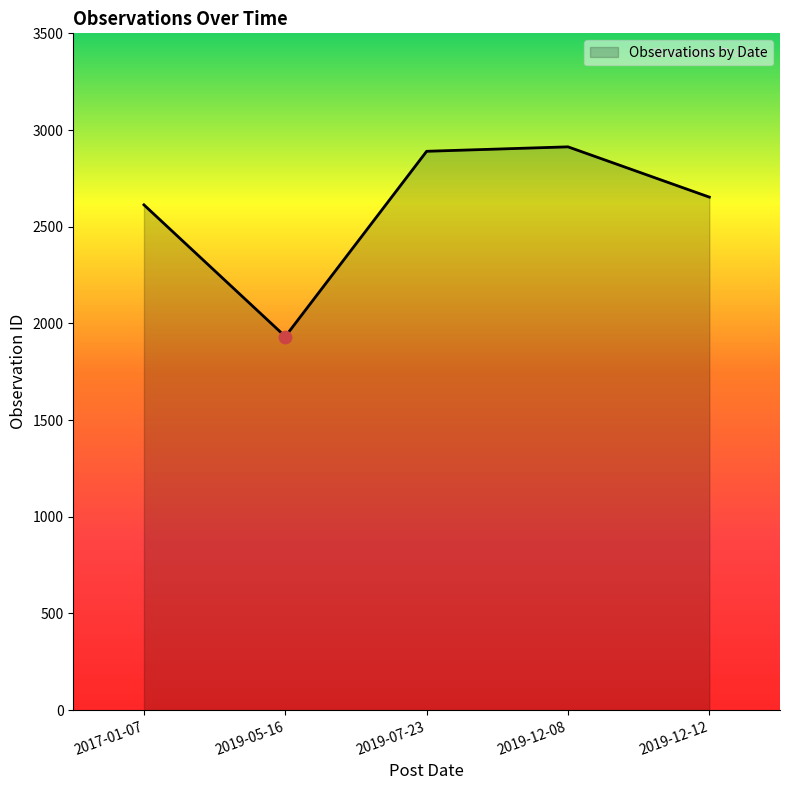

Between 2019-05-16 and 2019-12-12, which is larger?

2019-12-12